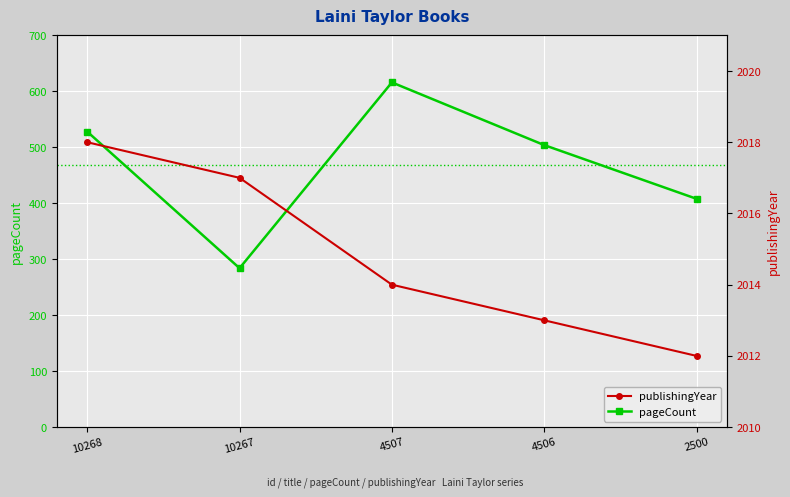

How many lines are shown in the chart?

2